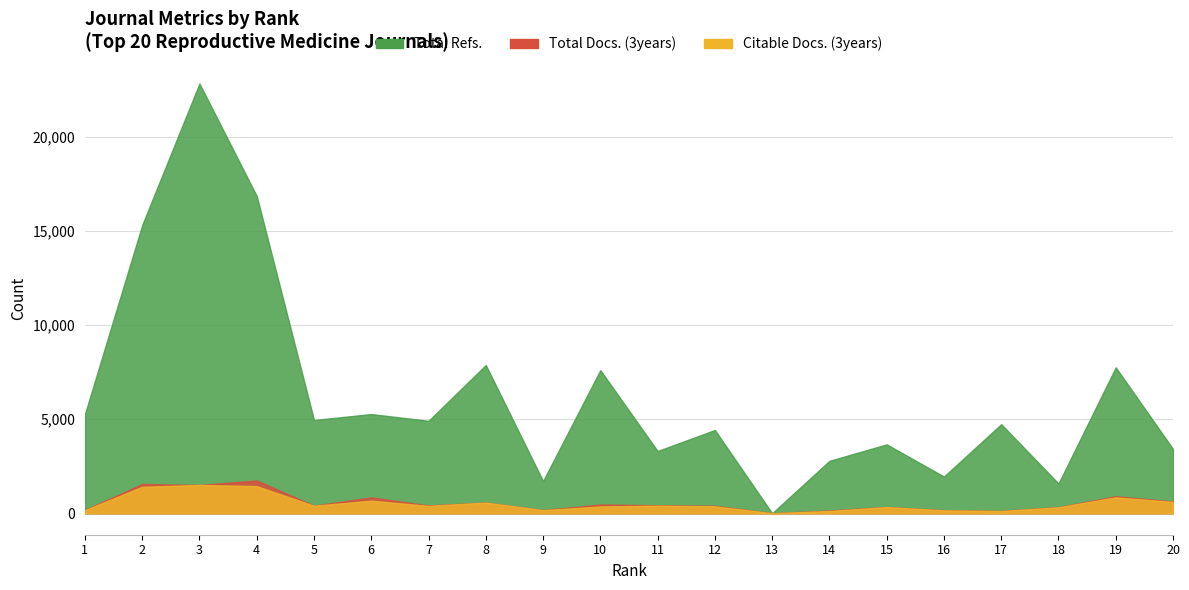

What is the difference between the highest and lowest values at 5?

4557